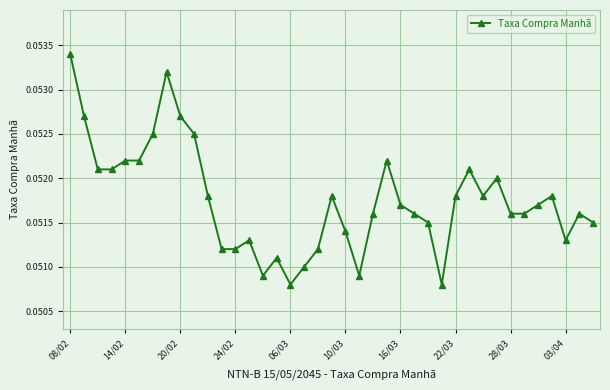

True or false: there are more than 2 points higher than both neighbors.

True